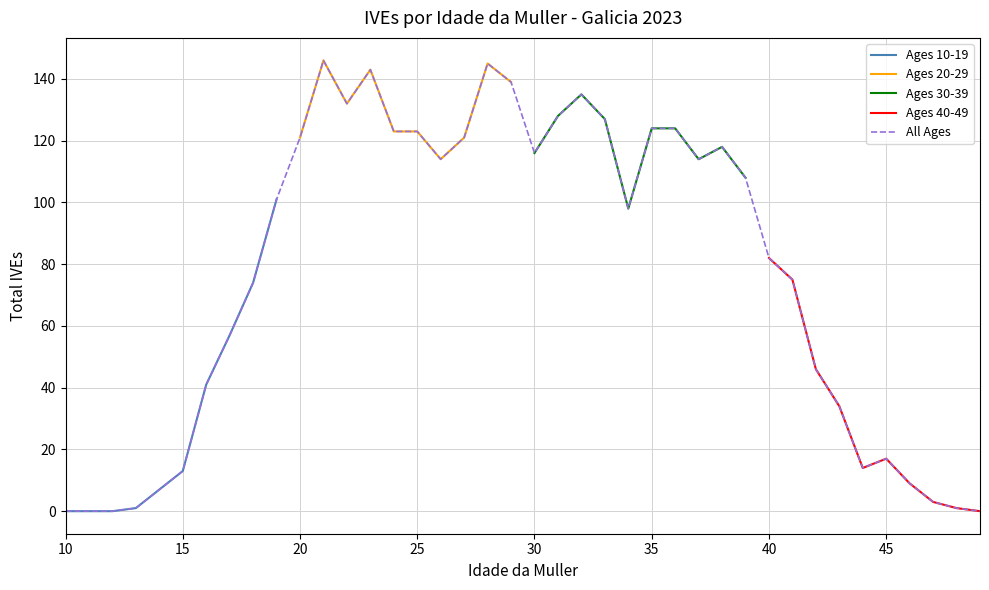

What is the highest value of the Ages 30-39 series?

135